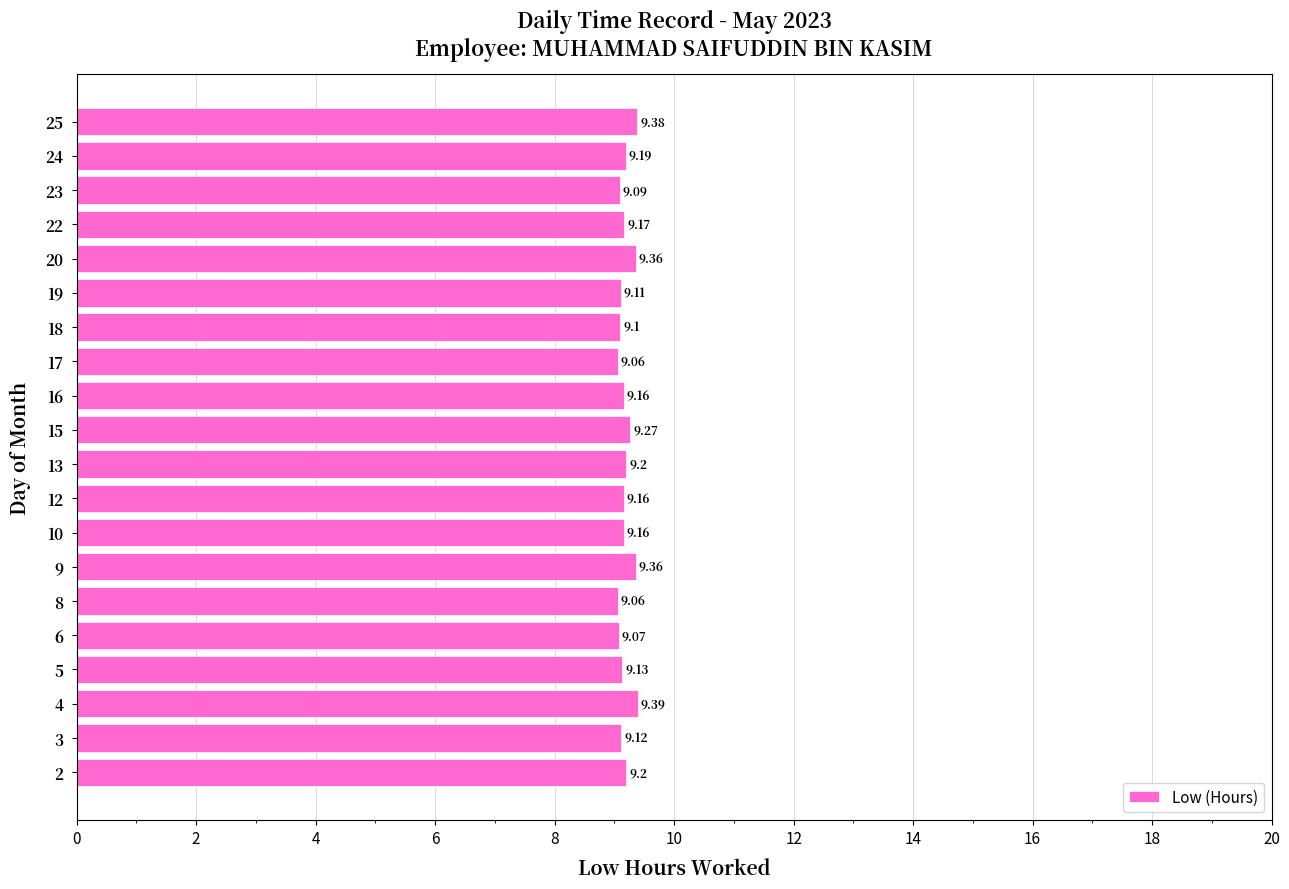

The value at 8 is 4.5. True or false?

False